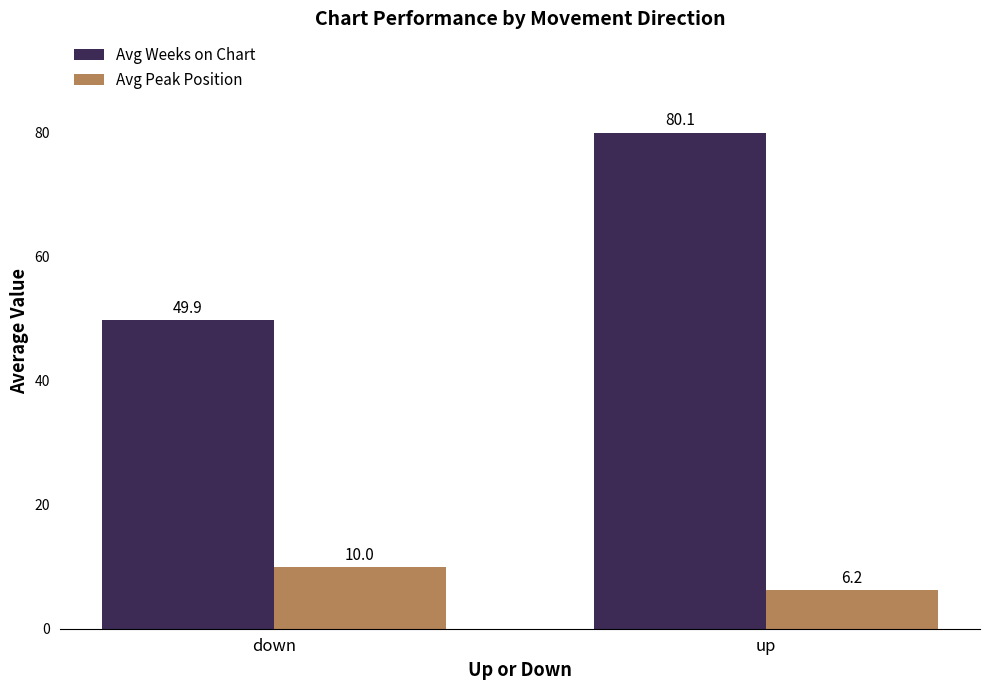

Does the chart contain any negative values?

No